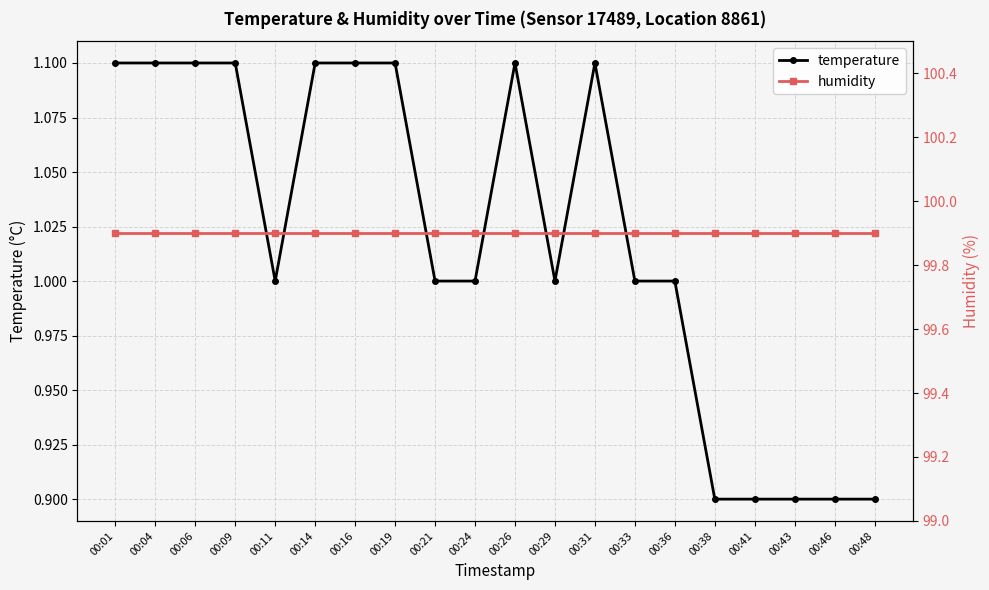

Is it true that humidity equals 99.9 at 00:46?

True